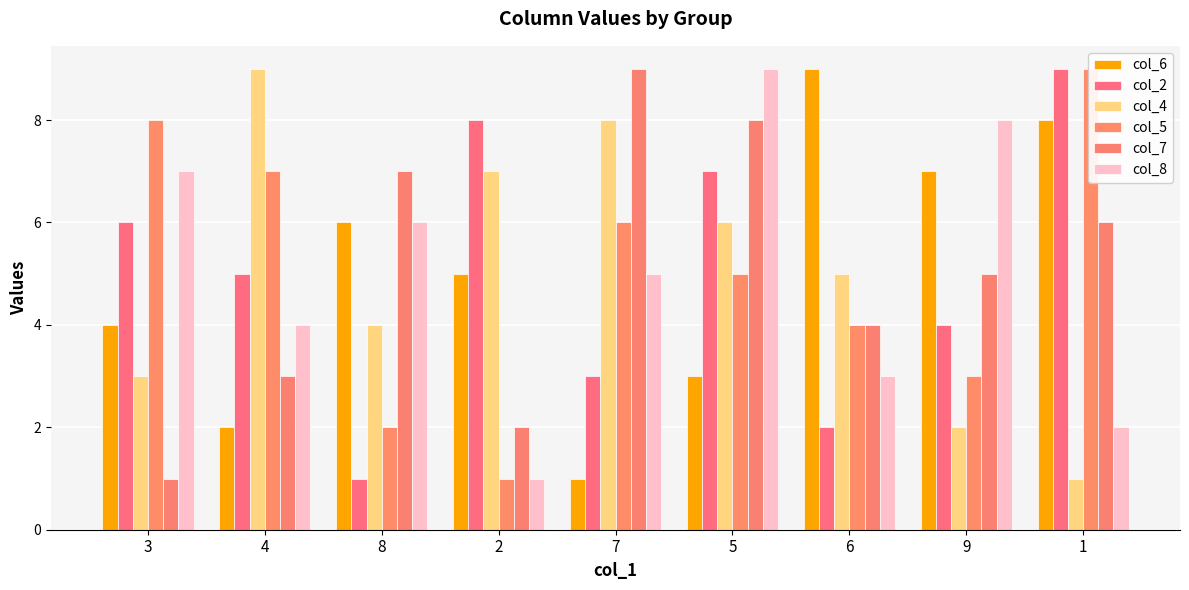

What is the value of the col_4 bar at the 5th from the left?

8